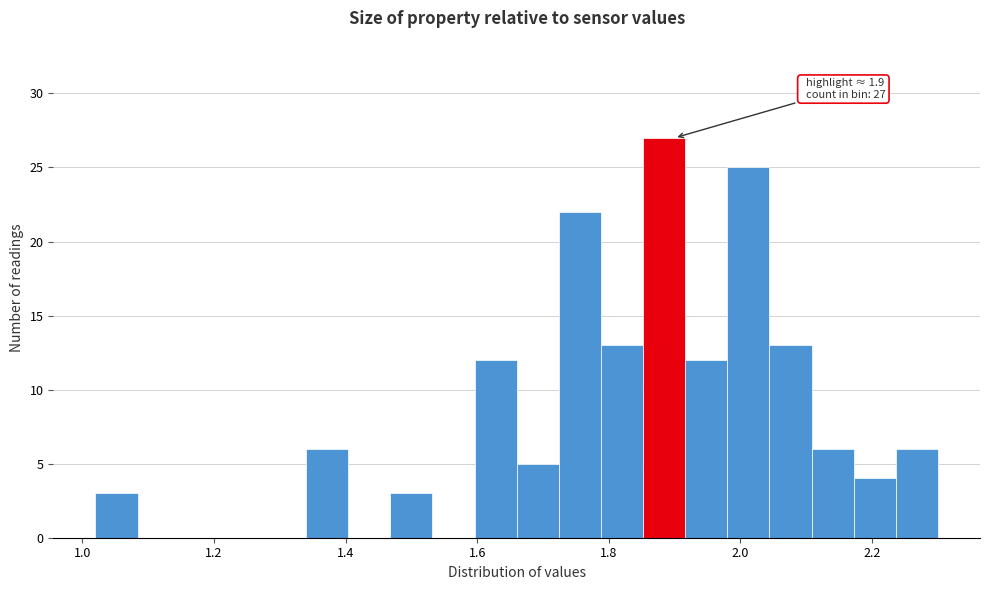

Read against the x-axis, roughly where is the centre of the tallest bar?

1.88